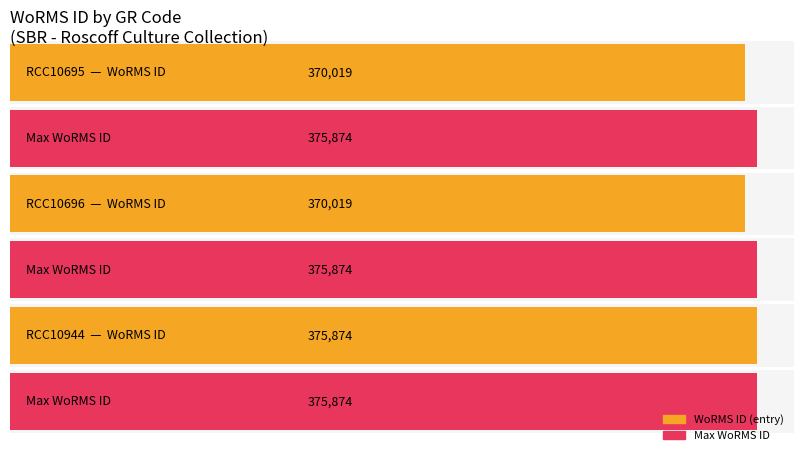

Rank the categories by value from lowest to highest.

RCC10695, RCC10696, RCC10944